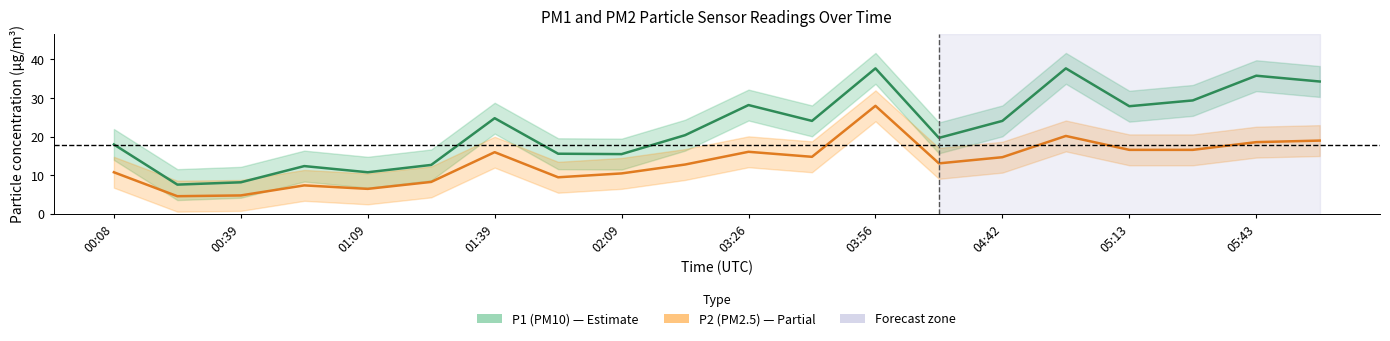

True or false: P2 (PM2.5) and P1 (PM10) intersect in this chart.

False